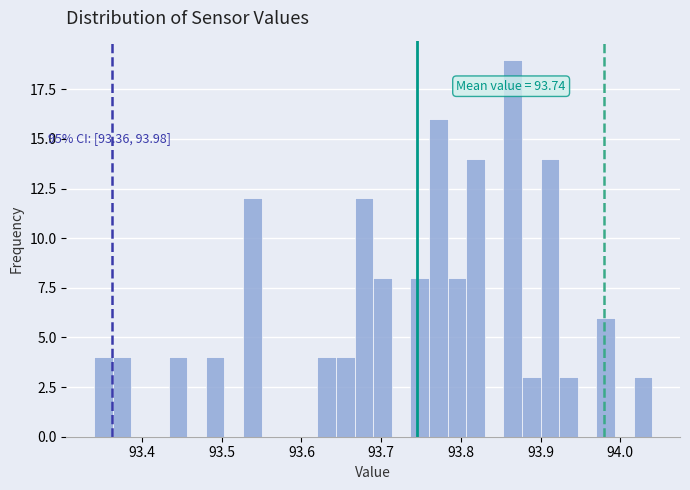

Around what value on the x-axis is the tallest bar? Give the approximate position of its centre, as read against the axis.

93.87